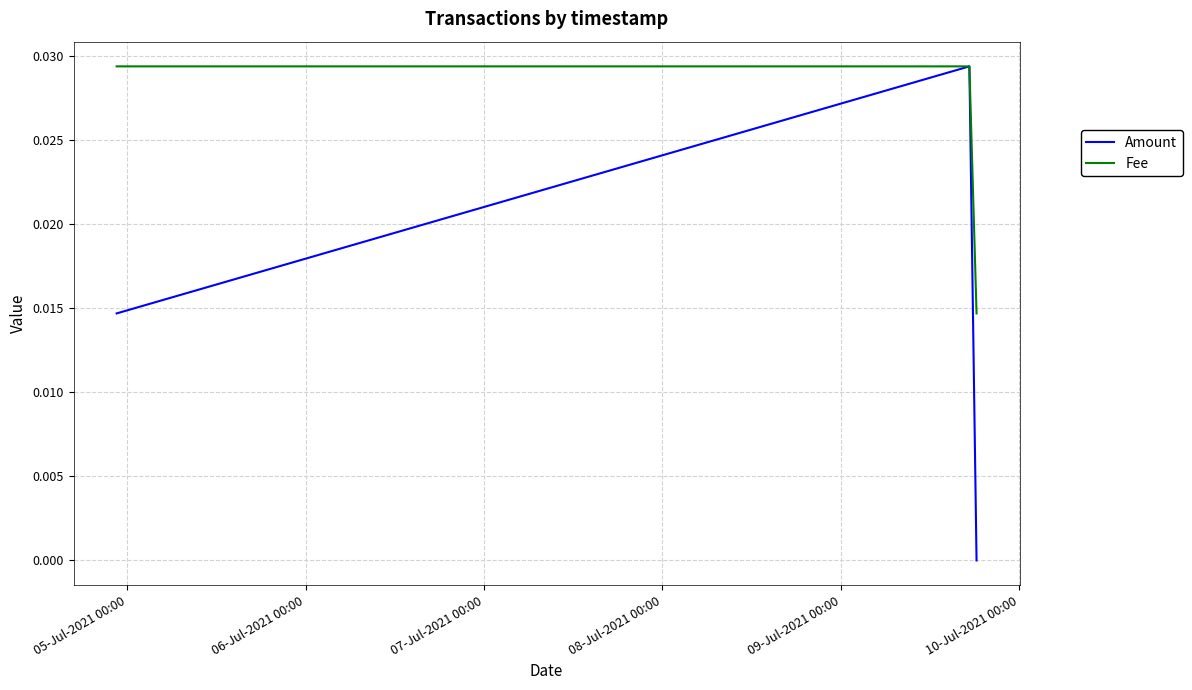

Rank the series by their average value, from highest to lowest.

Fee, Amount